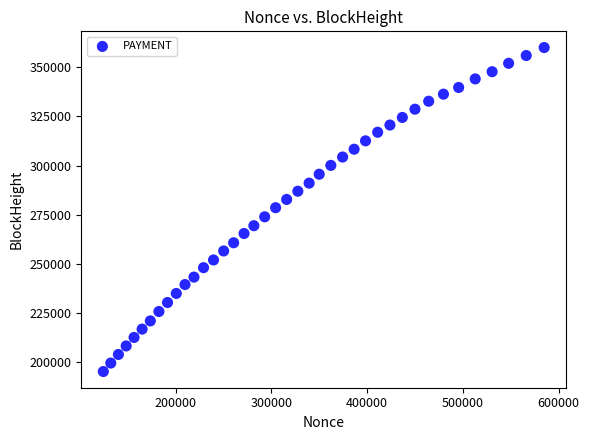

What is the range of Y values (max minus min)?

164745